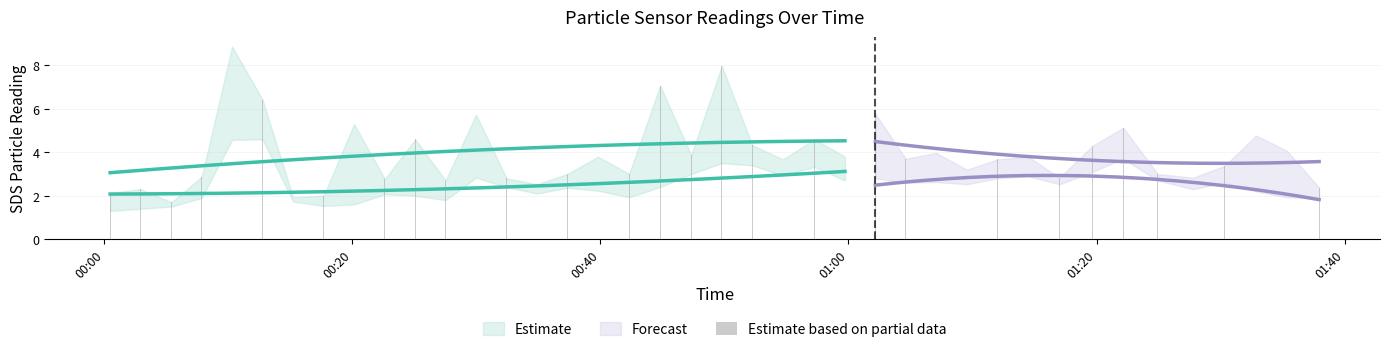

What is the value of the 8th bar from the left?

2.0